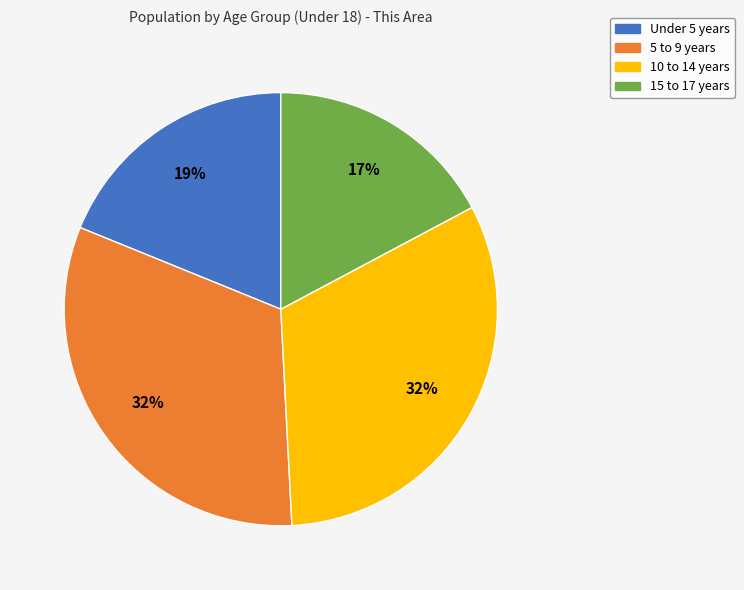

What is the smallest slice in the pie chart?

15 to 17 years